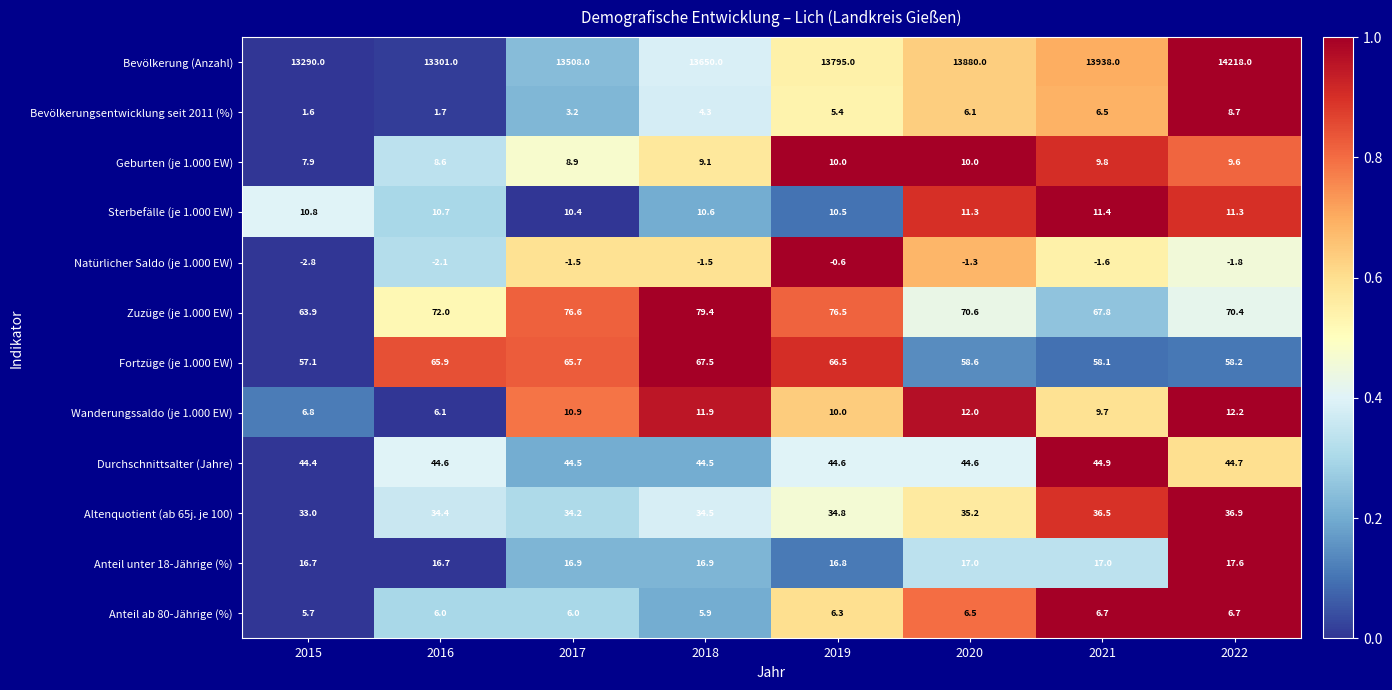

What is the greatest value displayed?

14218.0